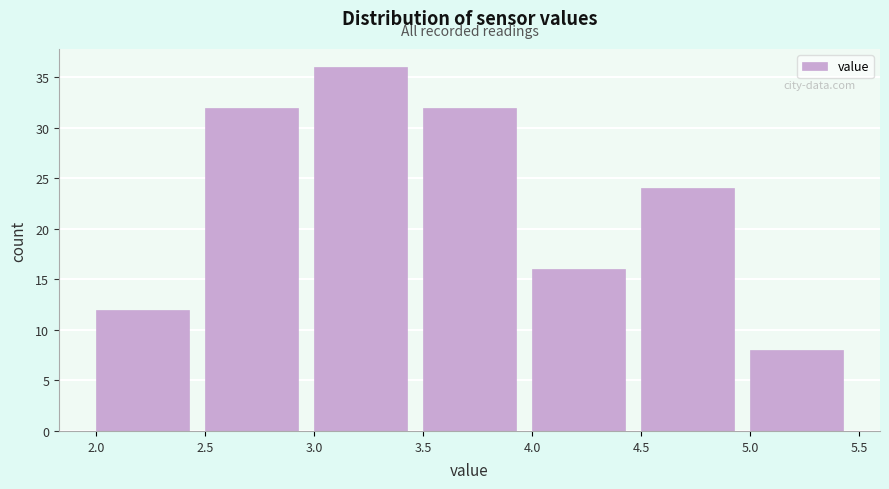

Reading left to right, list every bar in this chart as the range it spans on the x-axis followed by its height. The values are not printed on the chart, so give them approximately, as read against the axis.

2.0 to 2.5: 12
2.5 to 3.0: 32
3.0 to 3.5: 36
3.5 to 4.0: 32
4.0 to 4.5: 16
4.5 to 5.0: 24
5.0 to 5.5: 8